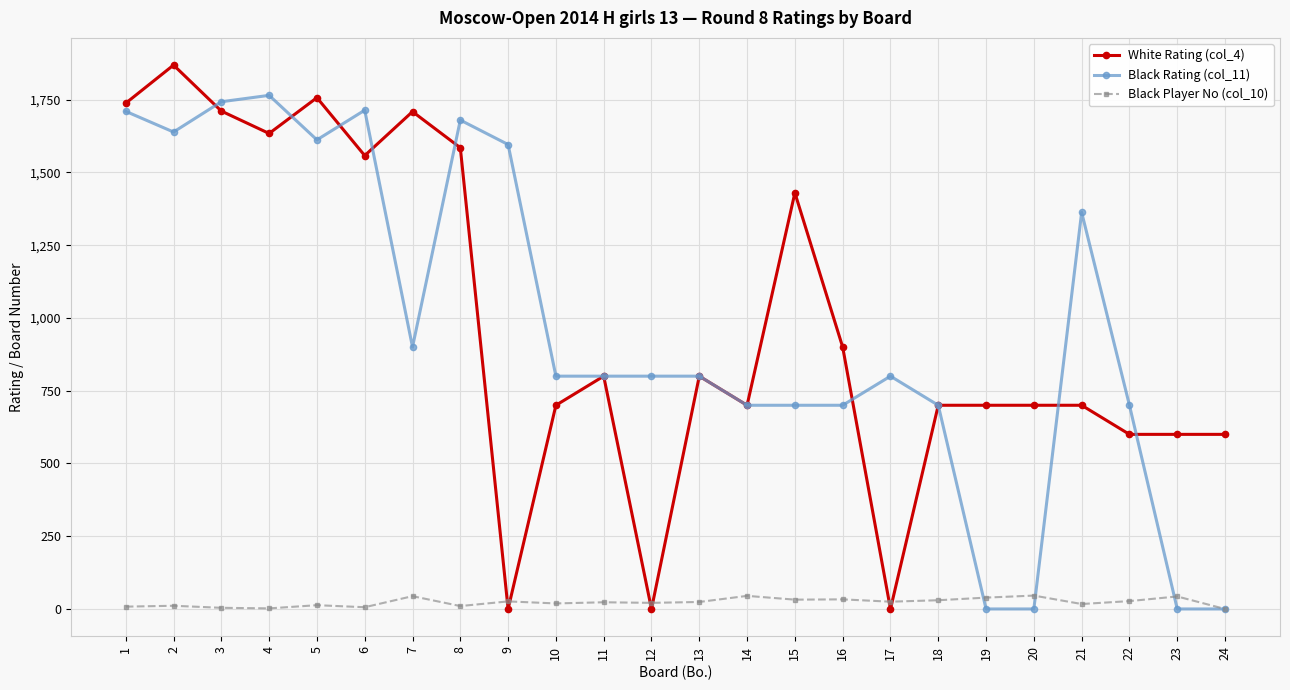

At which category is the sum across all series the highest?

2